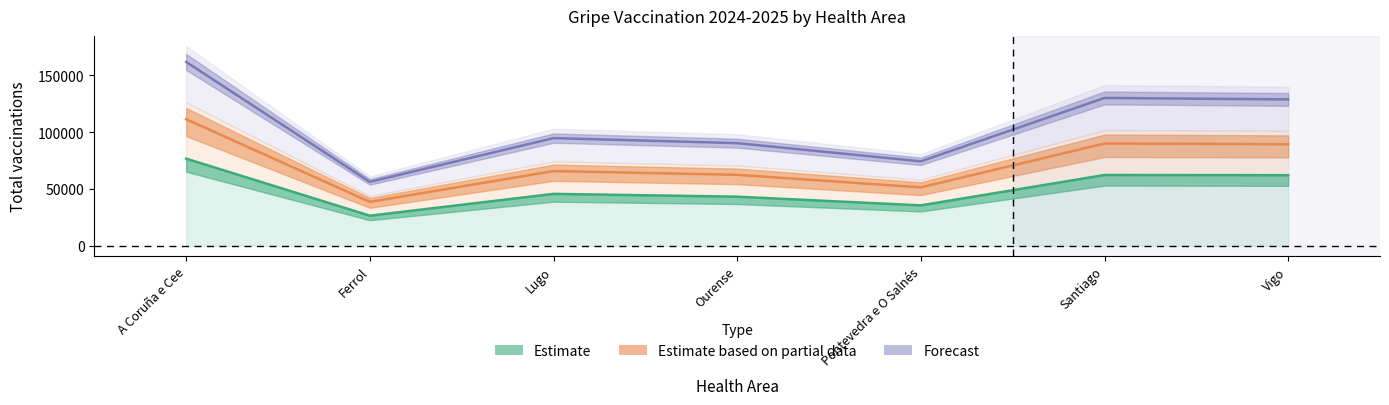

True or false: Forecast has more than 2 interior local peaks.

False